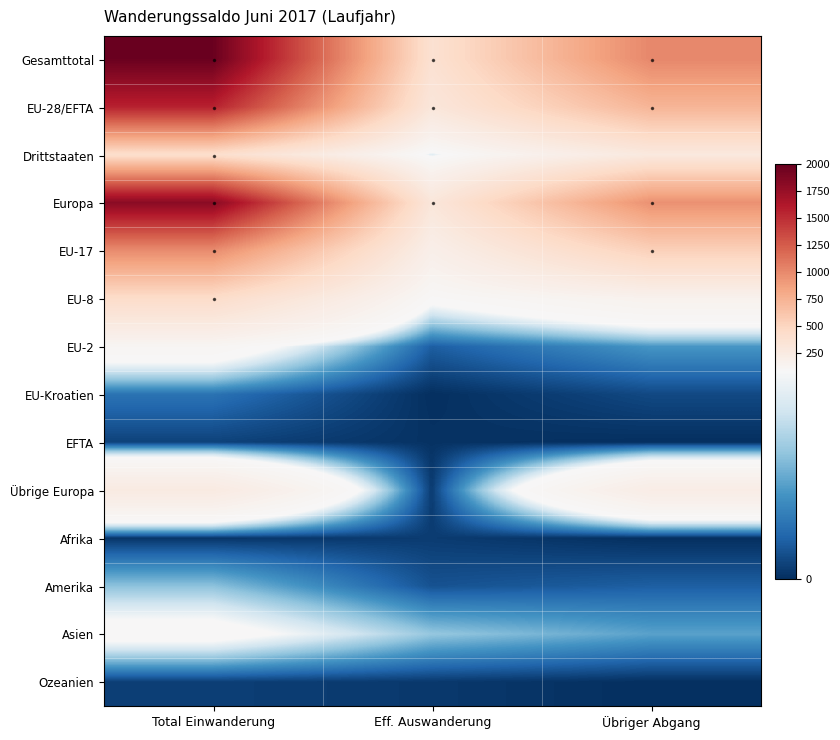

What is the average value of the EU-28/EFTA series?

867